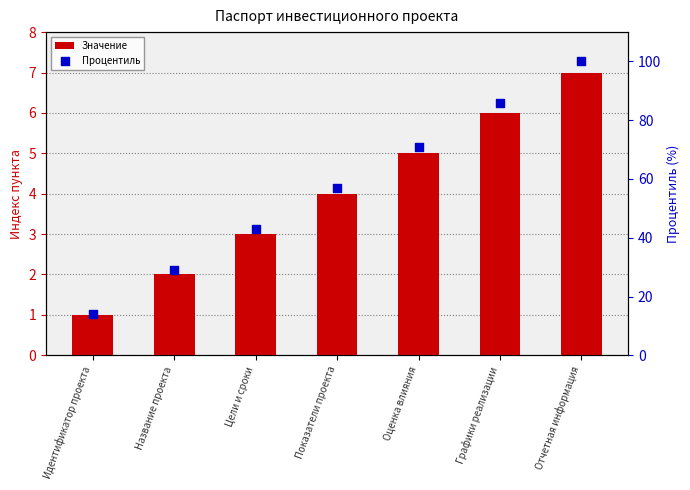

What is the total value across all series at Отчетная информация?

107